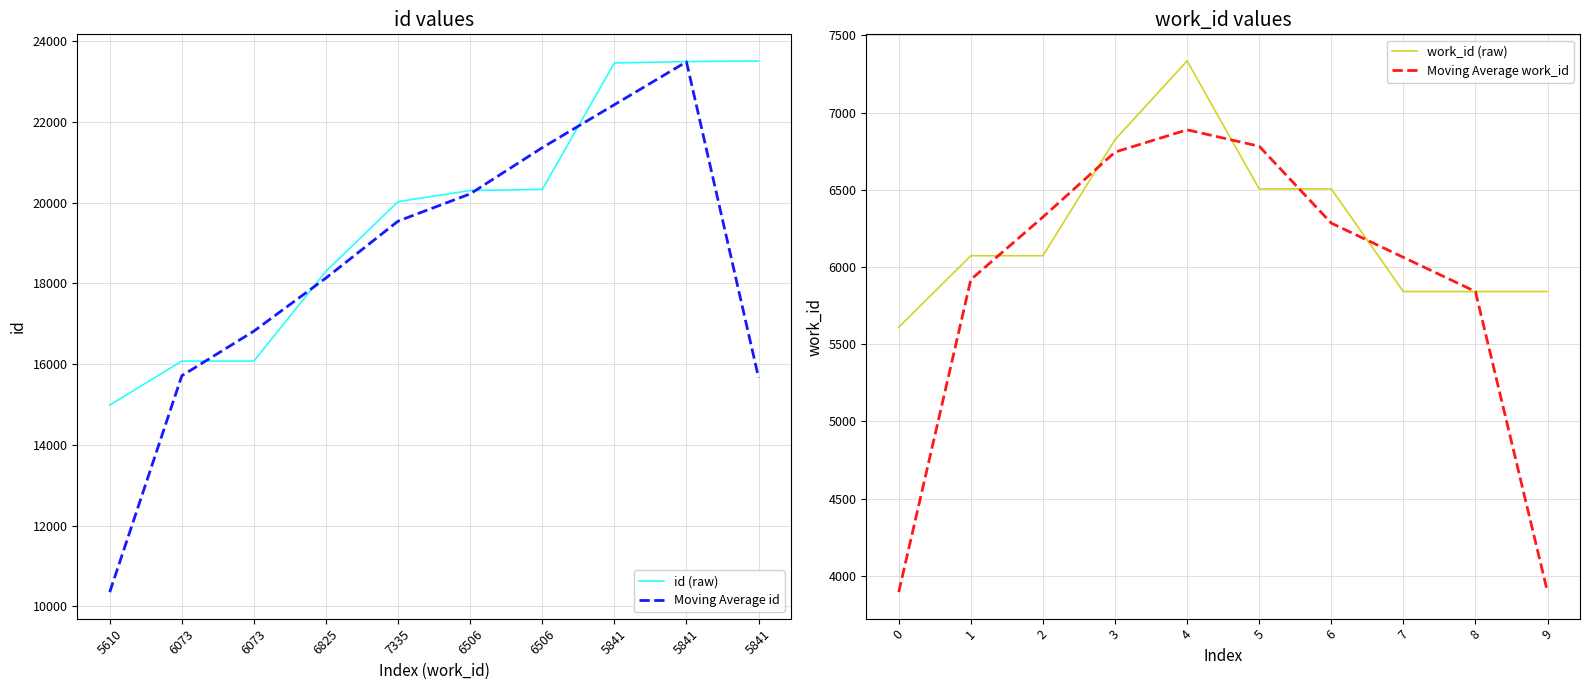

Which series has the largest range (max minus min)?

Moving Average id